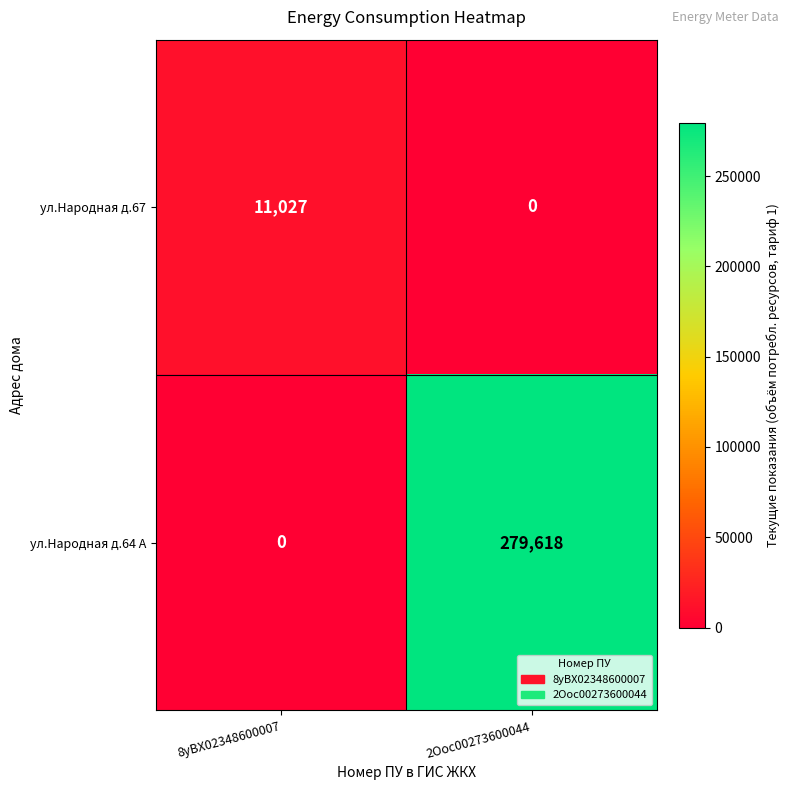

Reading right to left, what are all the values shown in this chart?

ул.Народная д.67: 2Ooc00273600044=0	8yBX02348600007=11027
ул.Народная д.64 А: 2Ooc00273600044=279618	8yBX02348600007=0